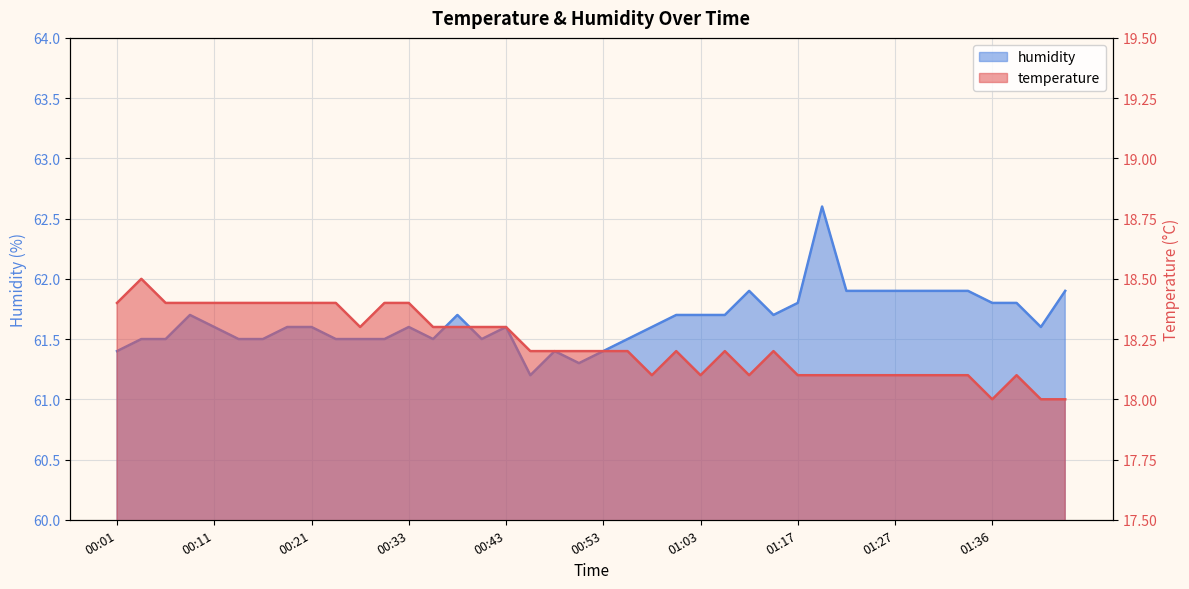

Reading left to right, transcribe all the data shown in this chart.

temperature: 18.4	18.5	18.4	18.4	18.4	18.4	18.4	18.4	18.4	18.4	18.3	18.4	18.4	18.3	18.3	18.3	18.3	18.2	18.2	18.2	18.2	18.2	18.1	18.2	18.1	18.2	18.1	18.2	18.1	18.1	18.1	18.1	18.1	18.1	18.1	18.1	18.0	18.1	18.0	18.0
humidity: 61.4	61.5	61.5	61.7	61.6	61.5	61.5	61.6	61.6	61.5	61.5	61.5	61.6	61.5	61.7	61.5	61.6	61.2	61.4	61.3	61.4	61.5	61.6	61.7	61.7	61.7	61.9	61.7	61.8	62.6	61.9	61.9	61.9	61.9	61.9	61.9	61.8	61.8	61.6	61.9